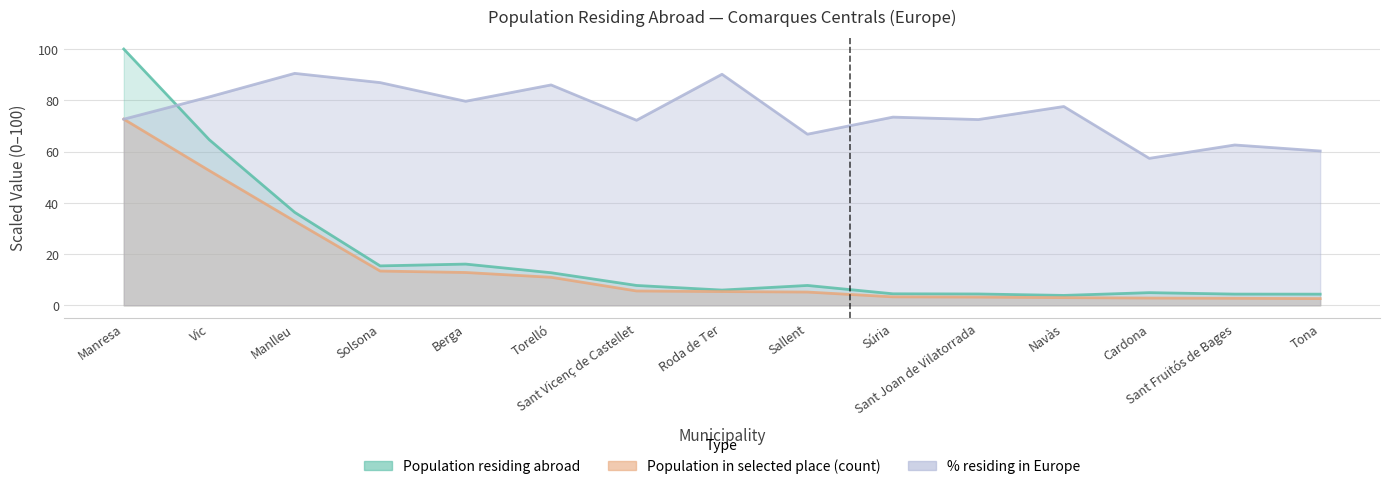

Which category has the highest value across all series?

Manresa